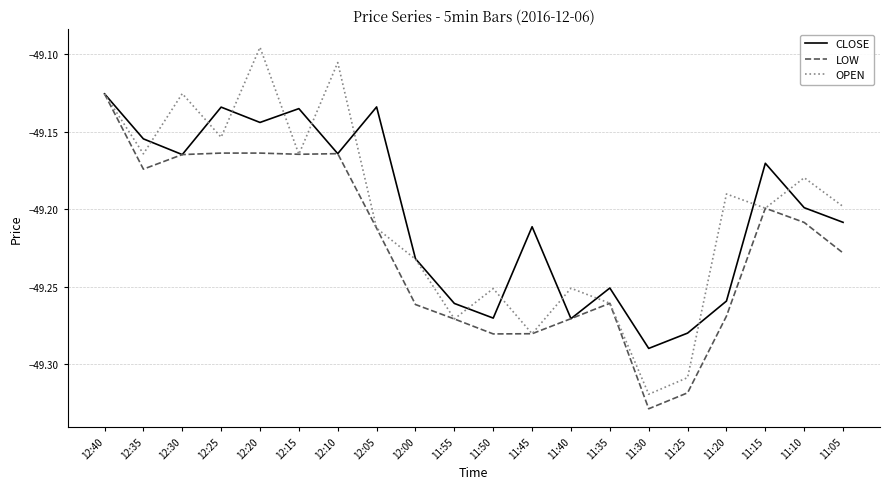

Which series has the largest range (max minus min)?

OPEN